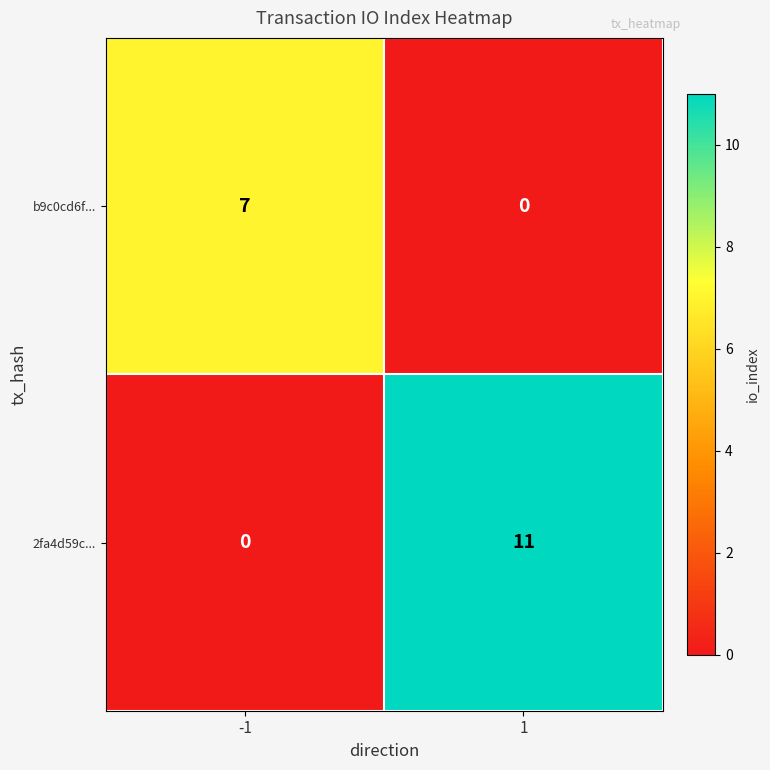

What is the difference between the maximum and minimum values in the 2fa4d59c... series?

11